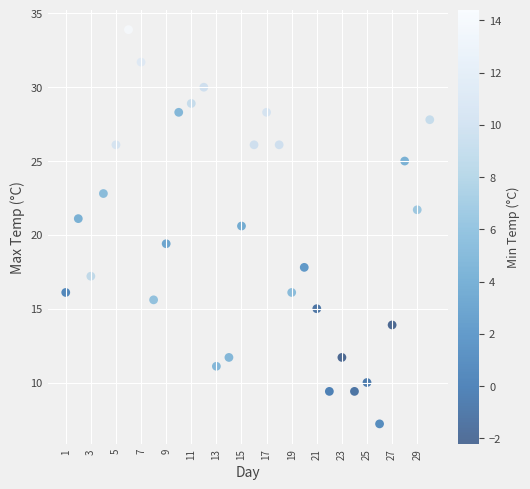

What is the range of Y values (max minus min)?

26.7